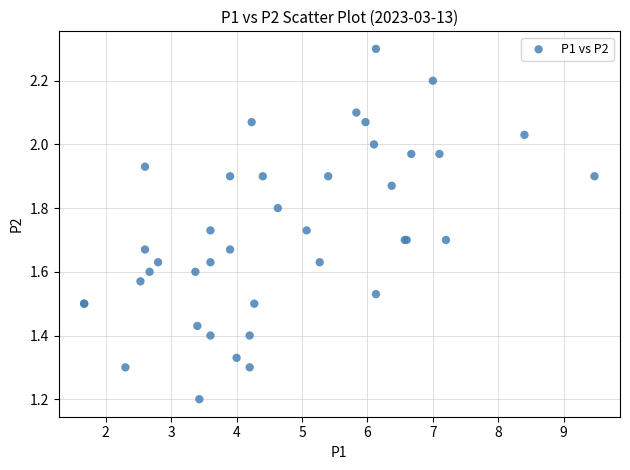

What Y value in the scatter plot is closest to 1?

1.2